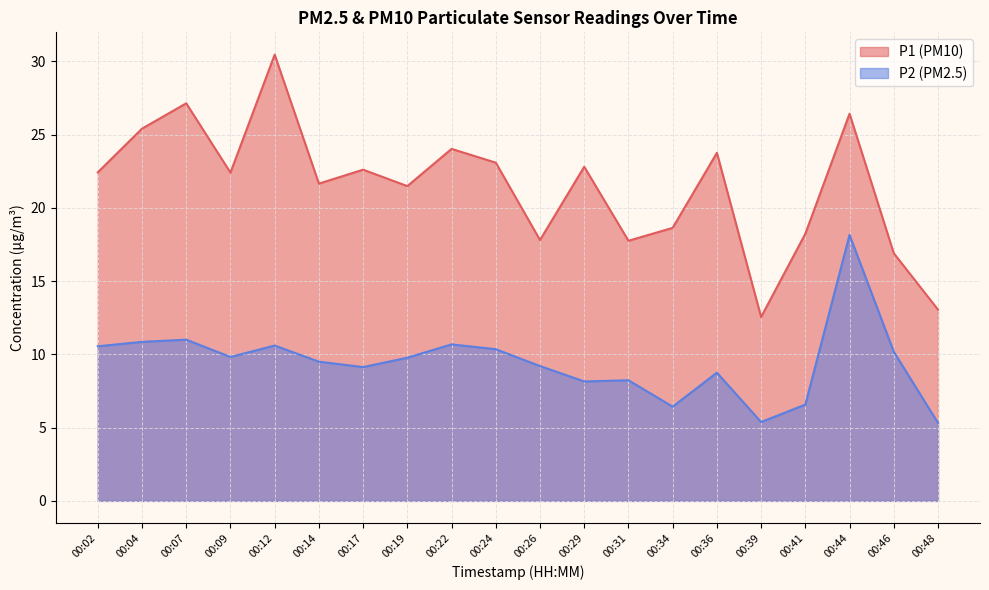

List the series in order of their overall mean, highest first.

P1, P2